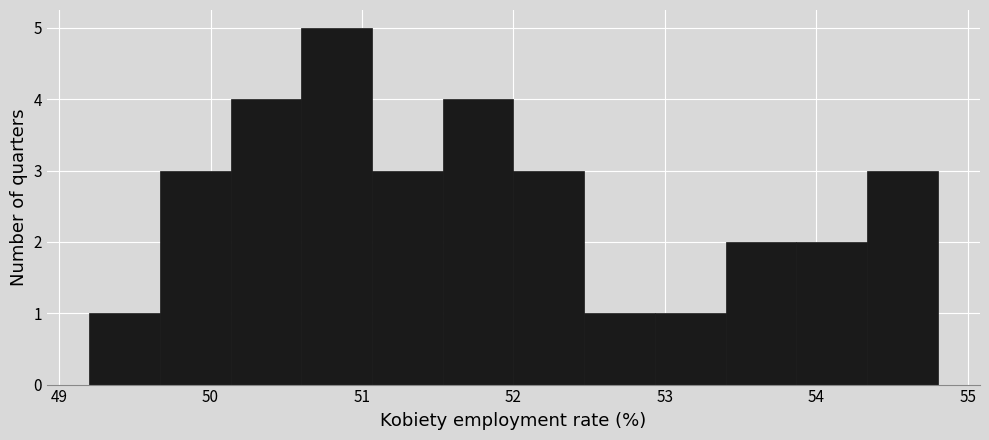

Over which range of the x-axis is the bar tallest?

50.6 to 51.1